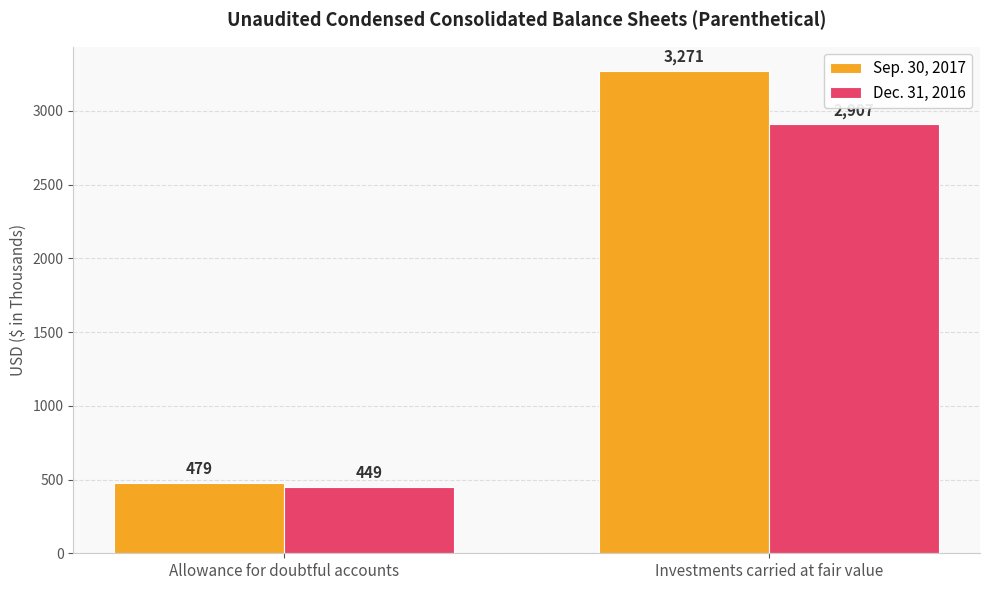

What is the spread (max minus min) of values at Allowance for doubtful accounts?

30